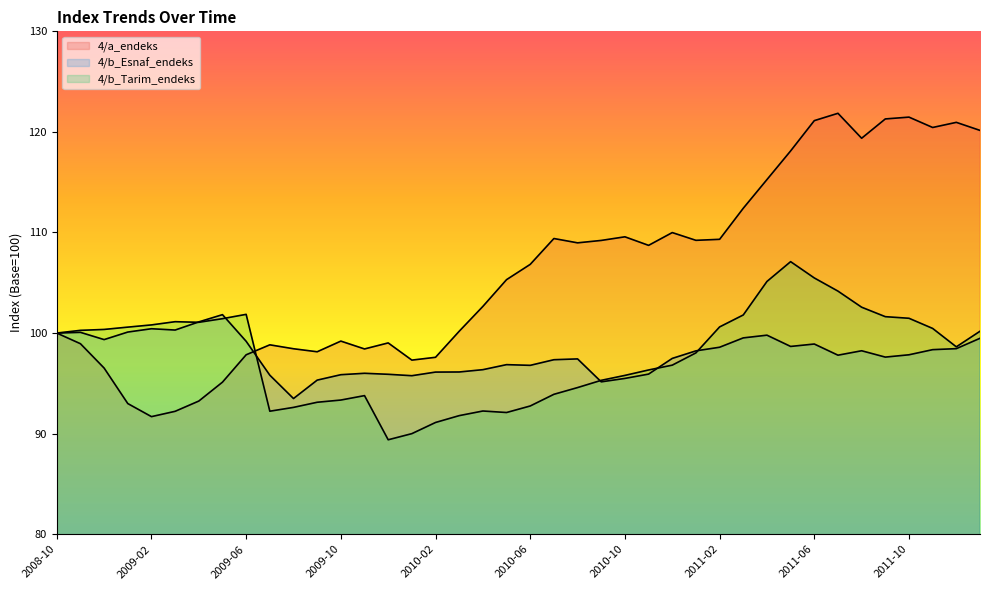

What is the maximum value for 4/b_Esnaf_endeks?

101.8